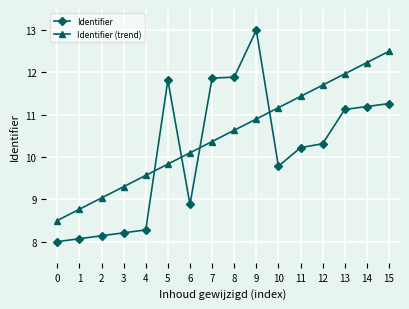

What is the minimum value shown in the chart?

8.0